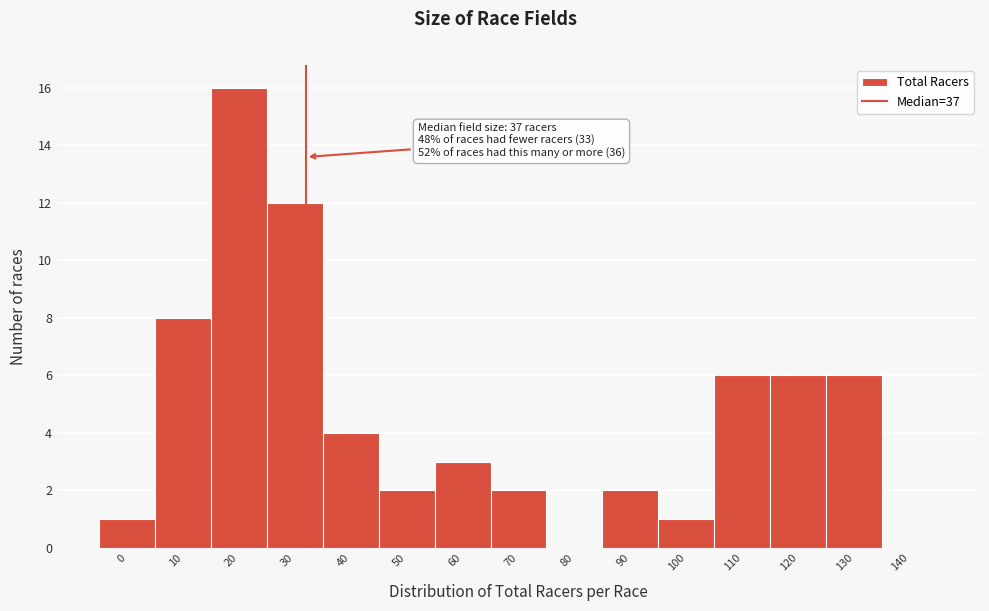

Reading left to right, what are all the values shown in this chart?

0=1	10=8	20=16	30=12	40=4	50=2	60=3	70=2	80=0	90=2	100=1	110=6	120=6	130=6	140=0